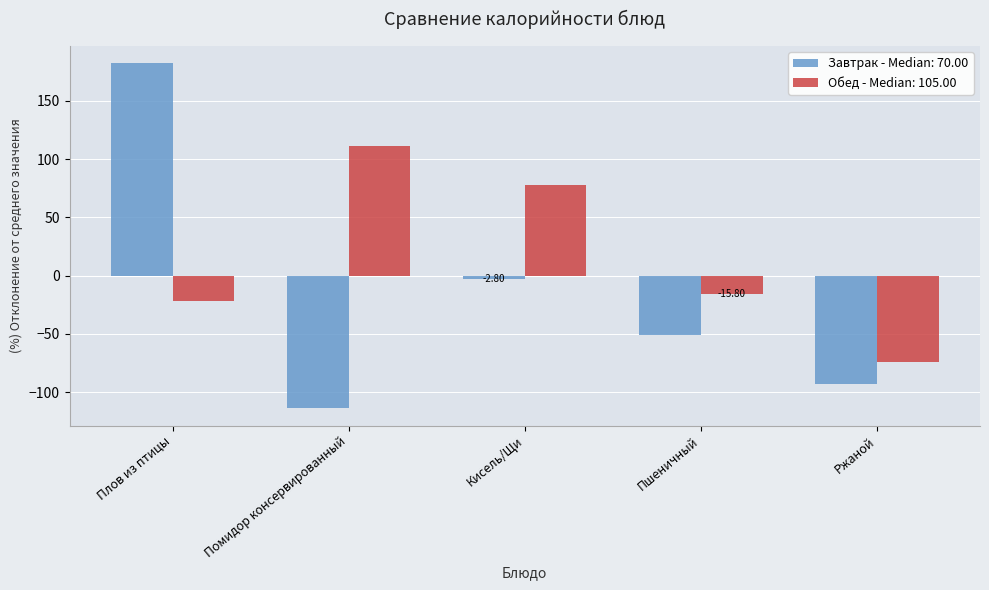

Is the value of Завтрак - Median: 70.00 at Пшеничный greater than the value of Обед - Median: 105.00 at Пшеничный?

No